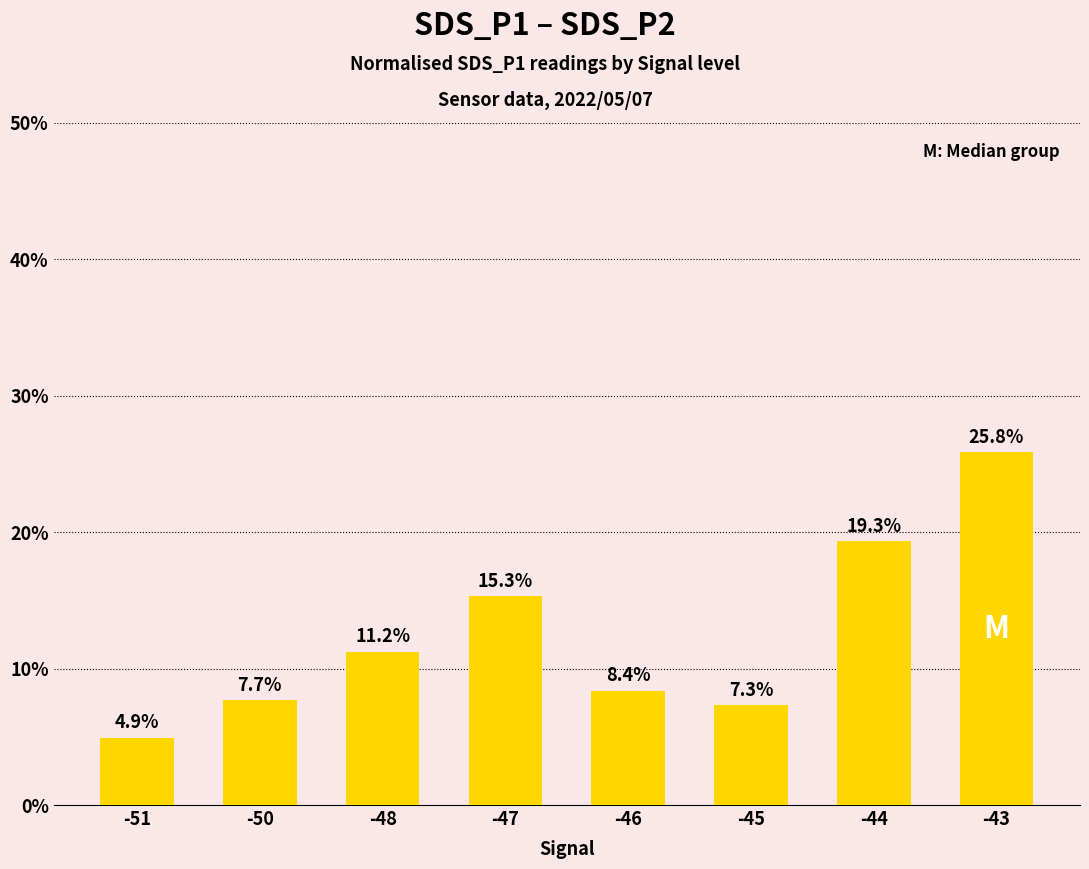

What is the difference between the maximum and minimum values?

20.9